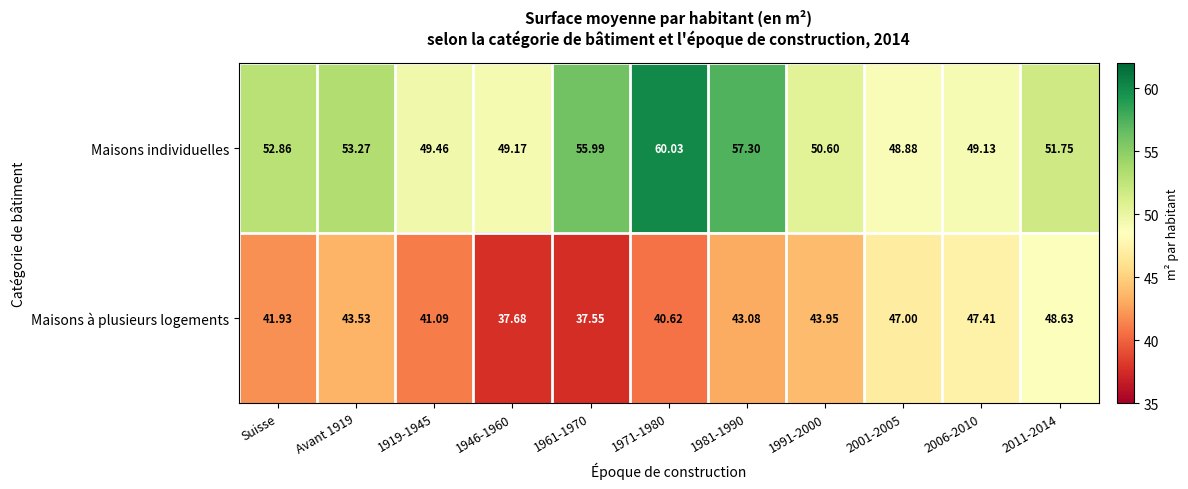

At 1961-1970, list the series in order from largest to smallest.

Maisons individuelles, Maisons à plusieurs logements